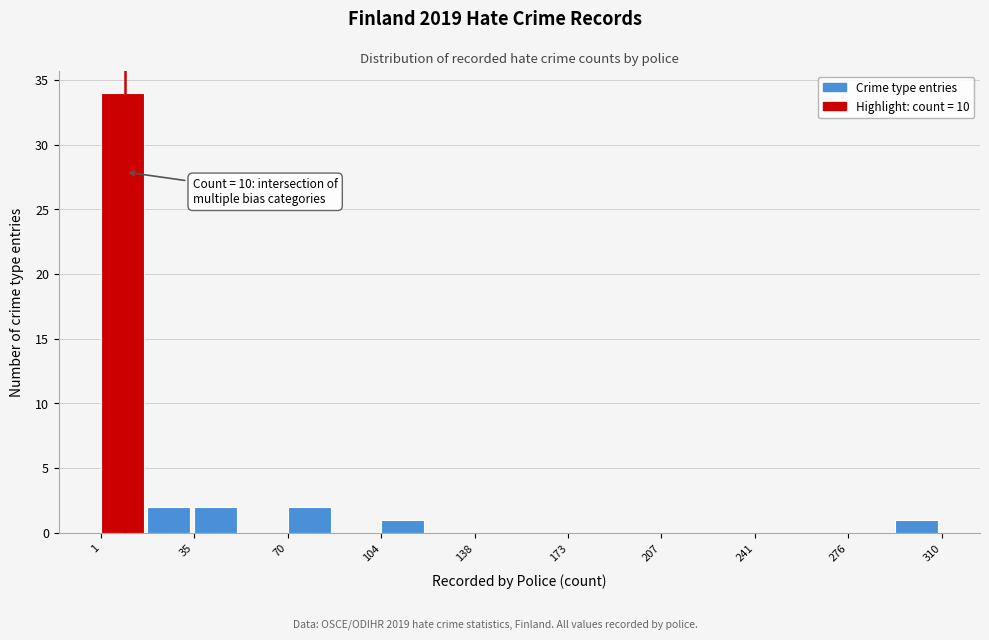

Read against the x-axis, roughly where is the centre of the tallest bar?

10